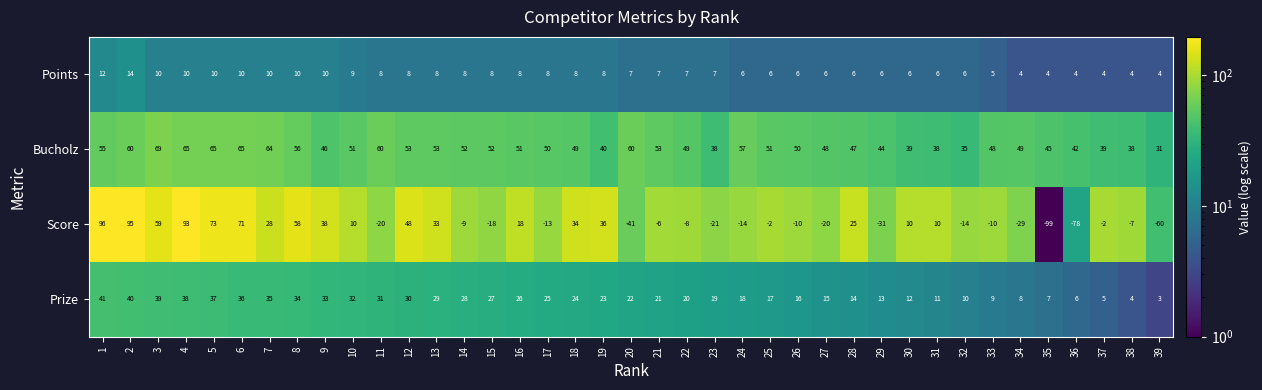

What is the approximate value of Bucholz at 15?

52